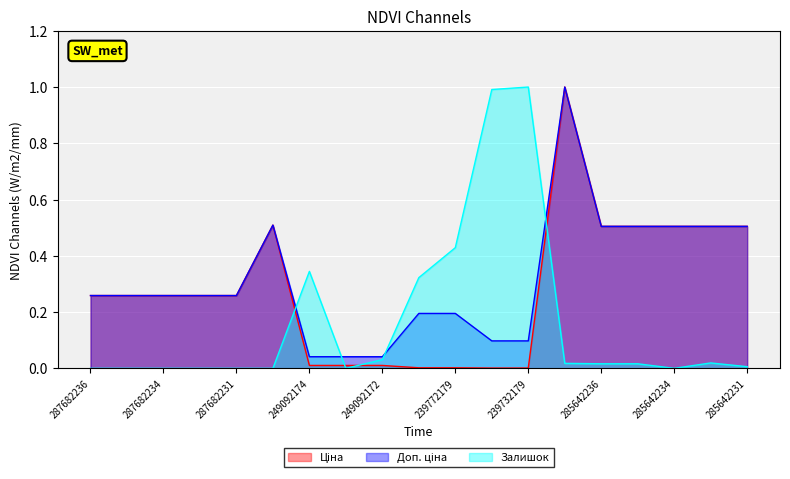

Which has a higher value, 249092174 or 249092173?

249092174